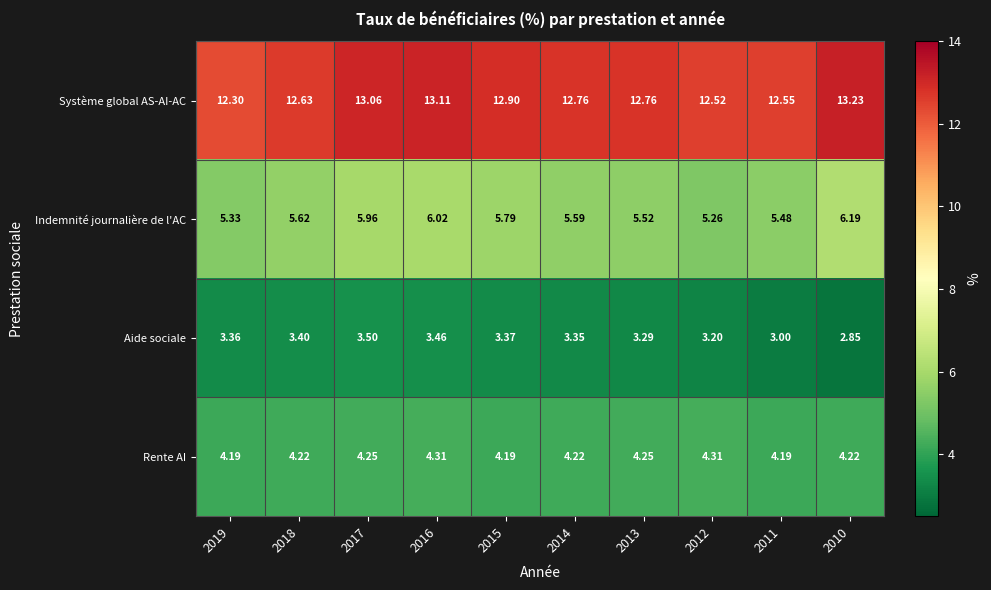

Rank the series at 2019 from lowest to highest value.

Aide sociale, Rente AI, Indemnité journalière de l'AC, Système global AS-AI-AC